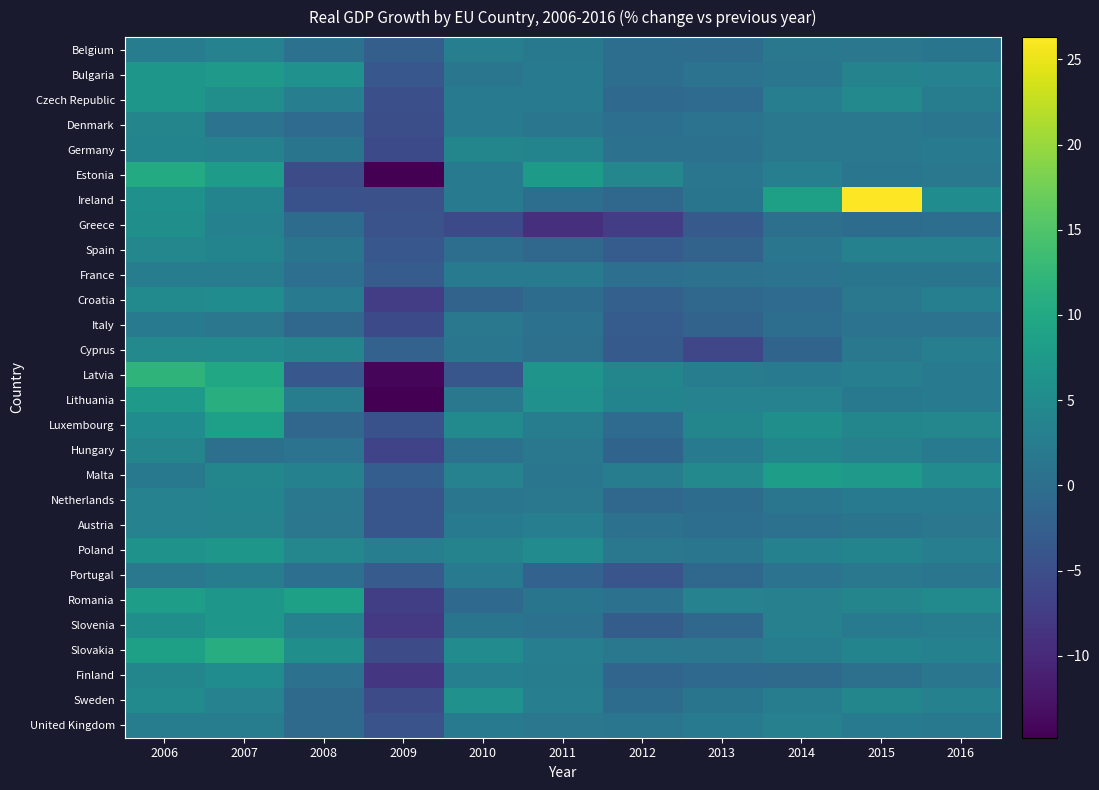

Between 2007 and 2012, which is larger?

2007